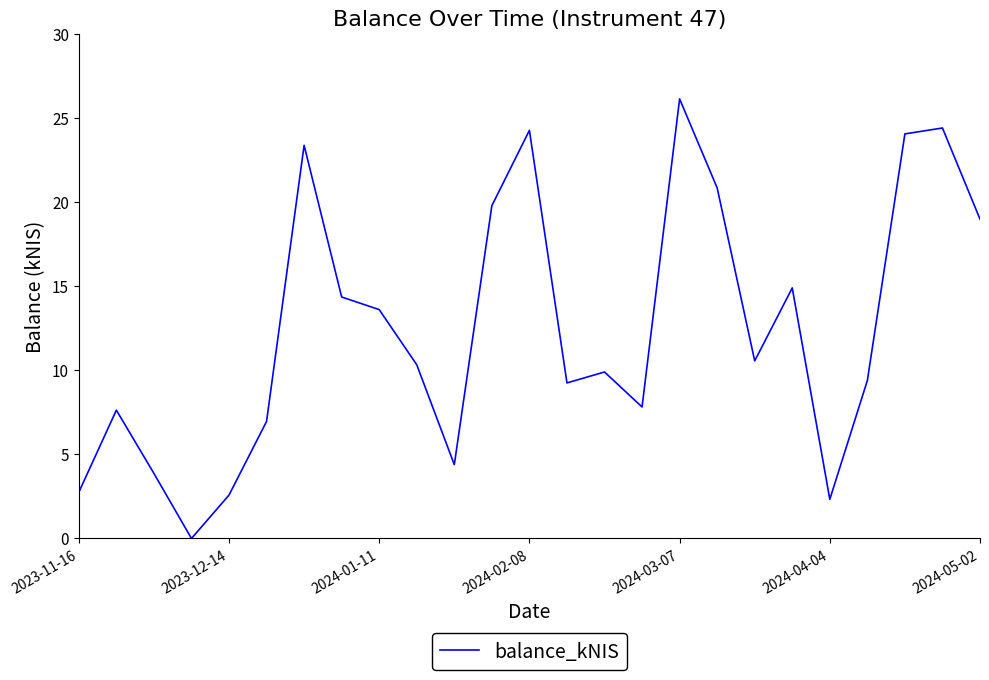

What is the difference between the maximum and minimum values?

26.1